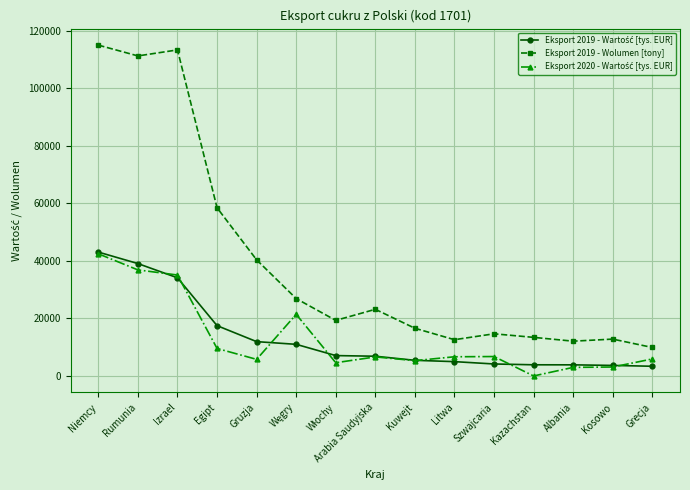

What is the difference between the highest and lowest values at Kuwejt?

11260.9